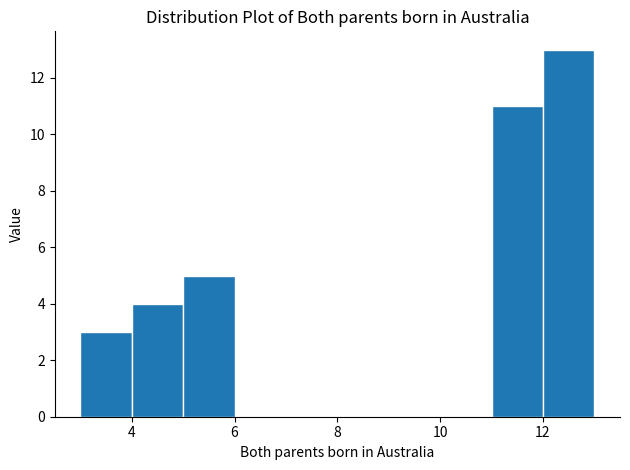

Over which range of the x-axis is the bar tallest?

12 to 13